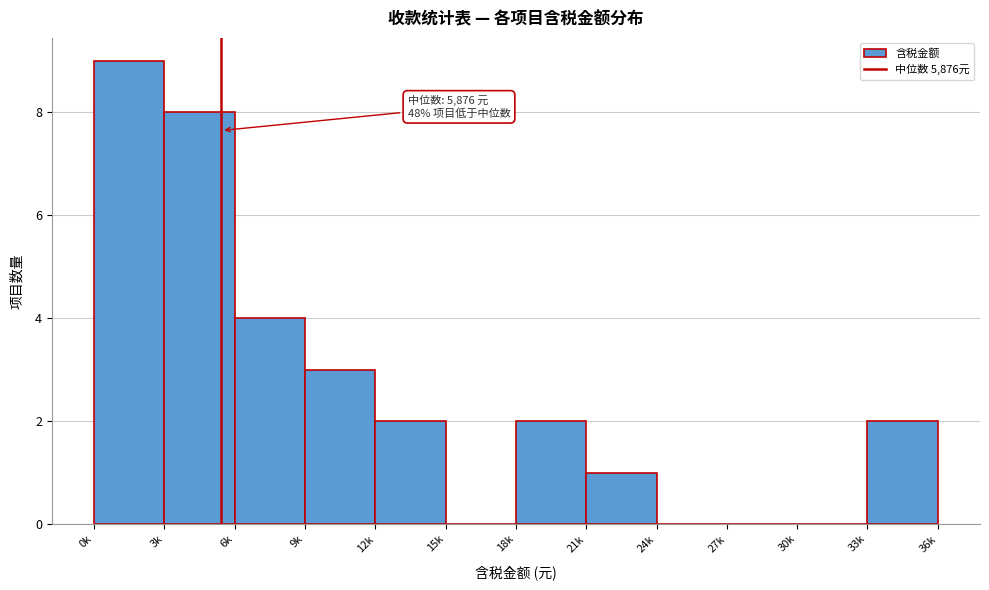

Reading left to right, list all the values displayed in this chart.

0k=9	3k=8	6k=4	9k=3	12k=2	15k=0	18k=2	21k=1	24k=0	27k=0	30k=0	33k=2